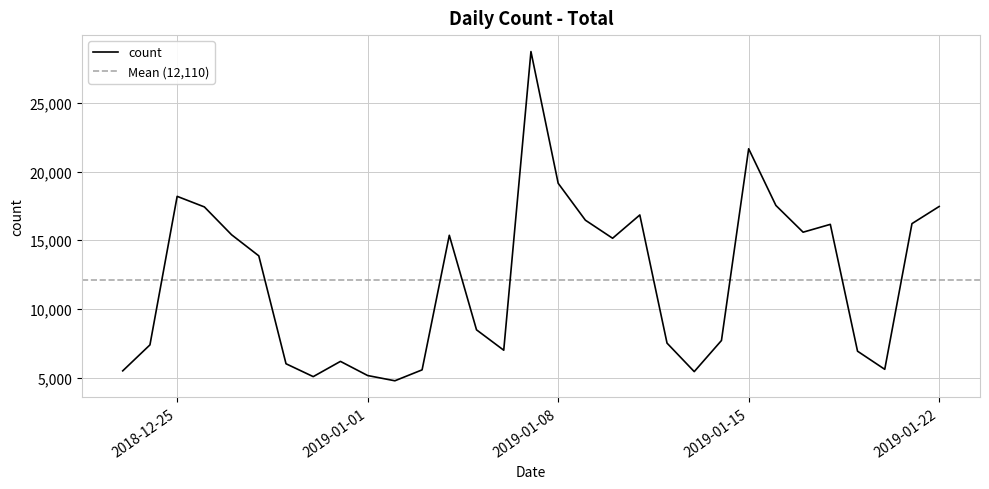

Reading left to right, extract all data points from this chart.

2018-12-23=5488	2018-12-24=7379	2018-12-25=18197	2018-12-26=17427	2018-12-27=15399	2018-12-28=13863	2018-12-29=6005	2018-12-30=5068	2018-12-31=6178	2019-01-01=5147	2019-01-02=4765	2019-01-03=5560	2019-01-04=15361	2019-01-05=8475	2019-01-06=6992	2019-01-07=28741	2019-01-08=19150	2019-01-09=16461	2019-01-10=15145	2019-01-11=16841	2019-01-12=7508	2019-01-13=5433	2019-01-14=7699	2019-01-15=21663	2019-01-16=17535	2019-01-17=15587	2019-01-18=16157	2019-01-19=6920	2019-01-20=5600	2019-01-21=16210	2019-01-22=17460